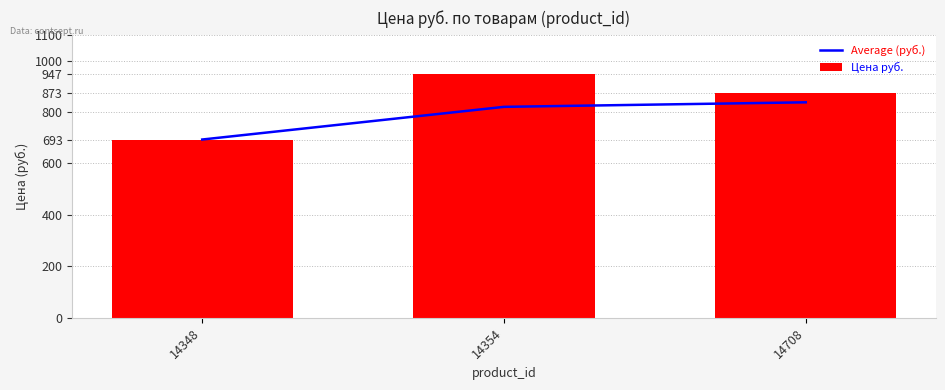

Reading right to left, what are all the values shown in this chart?

Average (руб.): 837.7	820.0	693.0
Цена руб.: 873.0	947.0	693.0